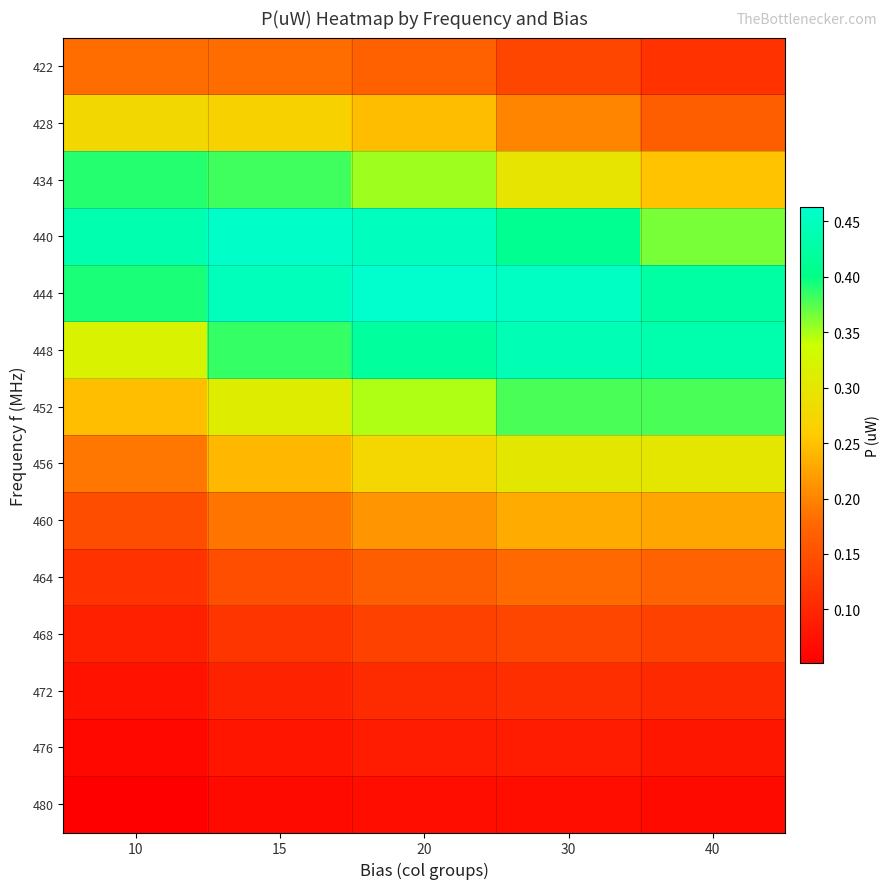

Reading left to right, list all the values displayed in this chart.

422: 10=0.2	15=0.2	20=0.2	30=0.1	40=0.1
428: 10=0.3	15=0.3	20=0.2	30=0.2	40=0.2
434: 10=0.4	15=0.4	20=0.4	30=0.3	40=0.3
440: 10=0.4	15=0.5	20=0.5	30=0.4	40=0.4
444: 10=0.4	15=0.4	20=0.5	30=0.5	40=0.4
448: 10=0.3	15=0.4	20=0.4	30=0.4	40=0.4
452: 10=0.2	15=0.3	20=0.3	30=0.4	40=0.4
456: 10=0.2	15=0.2	20=0.3	30=0.3	40=0.3
460: 10=0.1	15=0.2	20=0.2	30=0.2	40=0.2
464: 10=0.1	15=0.1	20=0.2	30=0.2	40=0.2
468: 10=0.1	15=0.1	20=0.1	30=0.1	40=0.1
472: 10=0.1	15=0.1	20=0.1	30=0.1	40=0.1
476: 10=0.1	15=0.1	20=0.1	30=0.1	40=0.1
480: 10=0.1	15=0.1	20=0.1	30=0.1	40=0.1